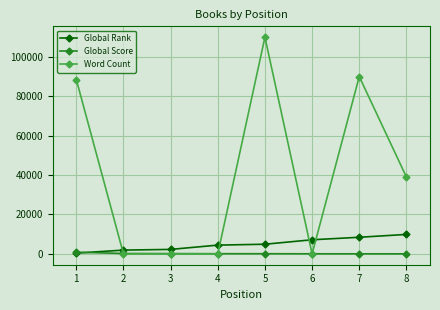

How many data points does each series have?

8